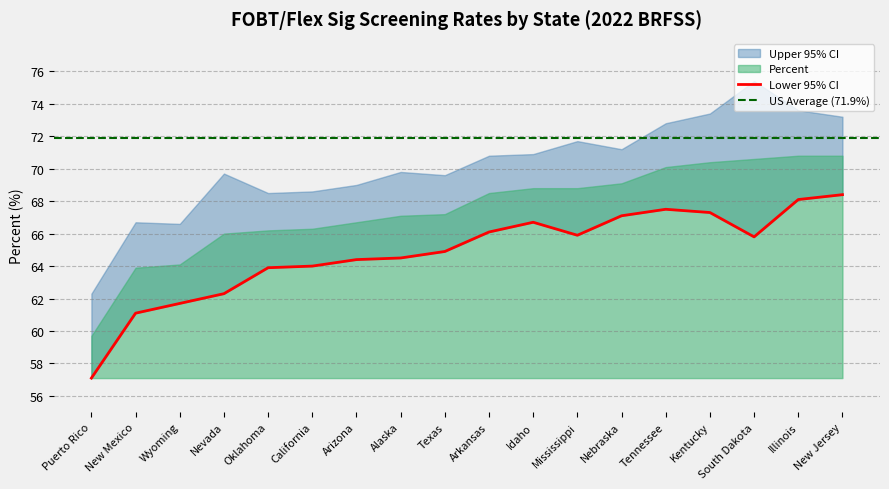

Does the chart have visible grid lines?

Yes